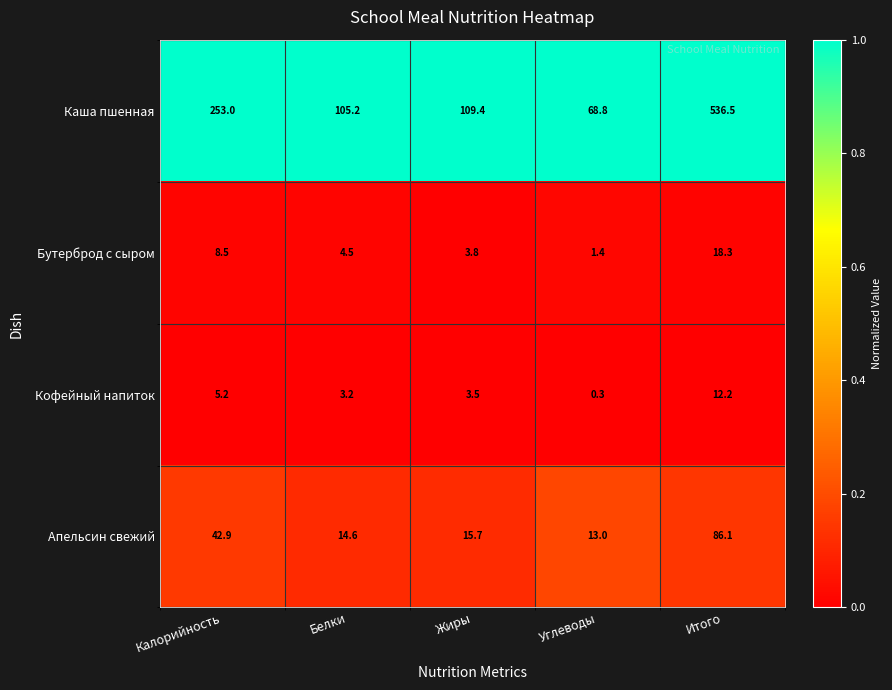

Reading left to right, transcribe all the data shown in this chart.

Каша пшенная: Калорийность=253.0	Белки=105.2	Жиры=109.4	Углеводы=68.8	Итого=536.5
Бутерброд с сыром: Калорийность=8.5	Белки=4.5	Жиры=3.8	Углеводы=1.4	Итого=18.3
Кофейный напиток: Калорийность=5.2	Белки=3.2	Жиры=3.5	Углеводы=0.3	Итого=12.2
Апельсин свежий: Калорийность=42.9	Белки=14.6	Жиры=15.7	Углеводы=13.0	Итого=86.1